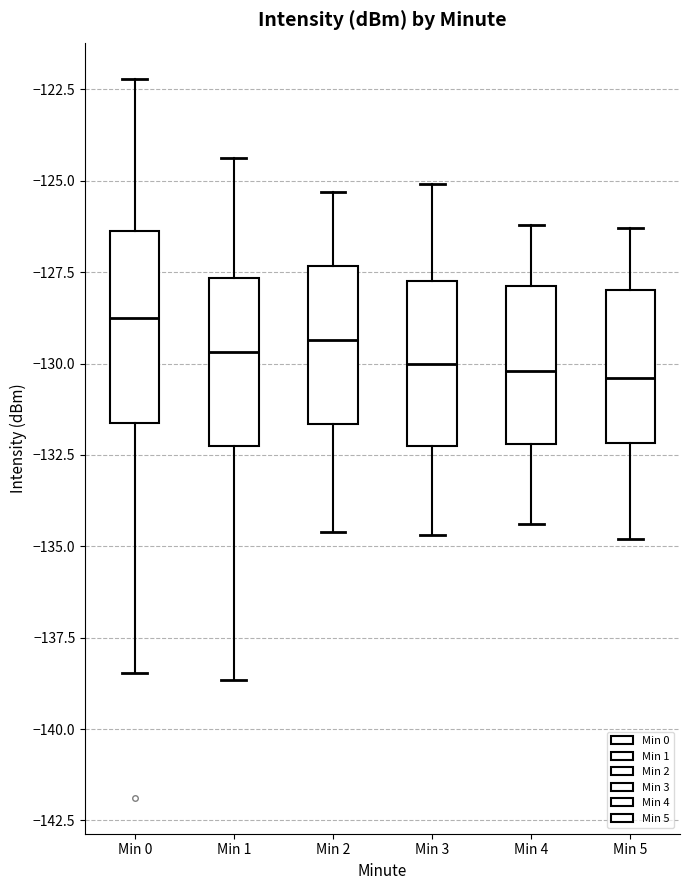

Reading left to right, read every box against the y-axis: the position of its median line, the range the box covers, and the ends of its whiskers. The values are not printed on the chart, so give them approximately, as read against the axis.

Min 0: median -128.5, box -131.5 to -126.5, whiskers -138.5 to -122.0
Min 1: median -129.5, box -132.0 to -127.5, whiskers -138.5 to -124.5
Min 2: median -129.5, box -131.5 to -127.5, whiskers -134.5 to -125.5
Min 3: median -130.0, box -132.0 to -127.5, whiskers -134.5 to -125.0
Min 4: median -130.0, box -132.0 to -128.0, whiskers -134.5 to -126.0
Min 5: median -130.5, box -132.0 to -128.0, whiskers -135.0 to -126.5